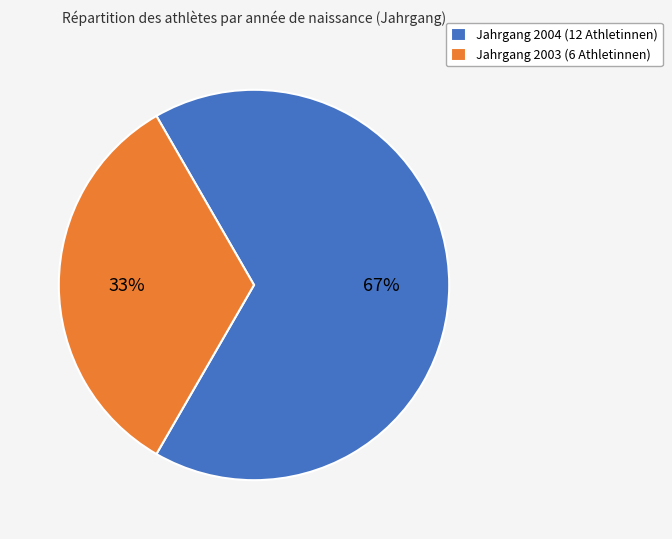

Which category accounts for the majority?

Jahrgang 2004 (12 Athletinnen)